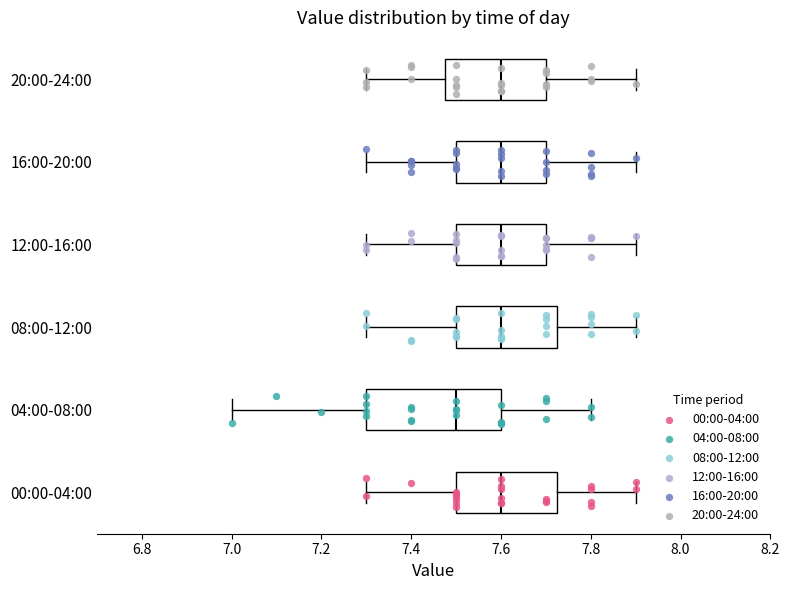

Comparing the boxes themselves (not the whiskers), which one is the widest?

04:00-08:00